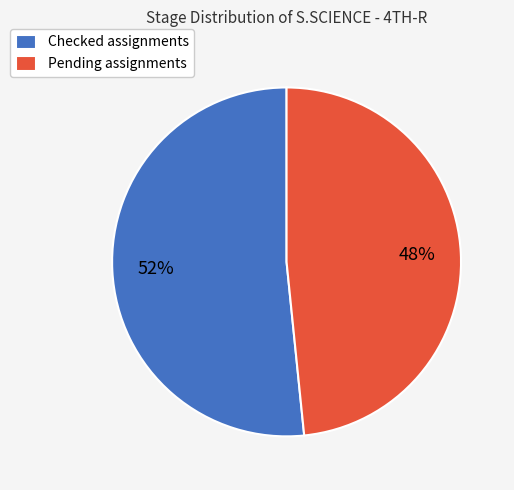

Which has a higher value, Checked assignments or Pending assignments?

Checked assignments